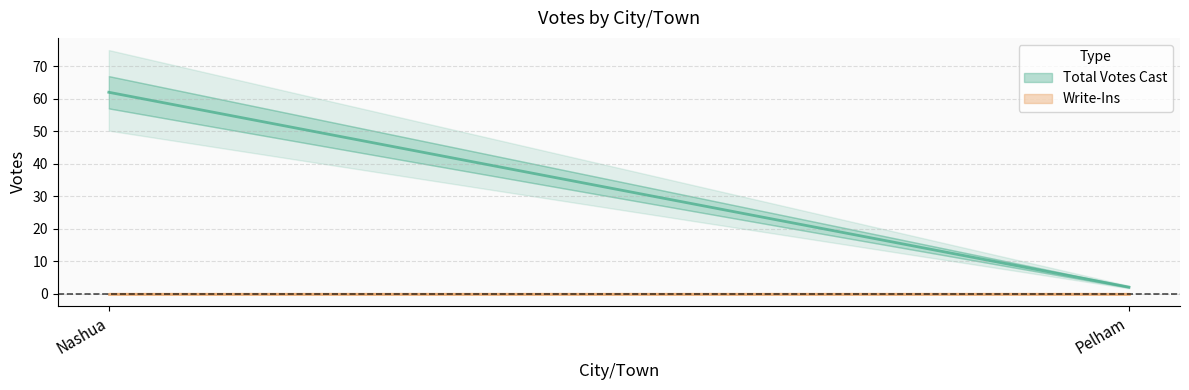

Reading right to left, list all the values displayed in this chart.

Total Votes Cast: 2	62
Write-Ins: 0	0